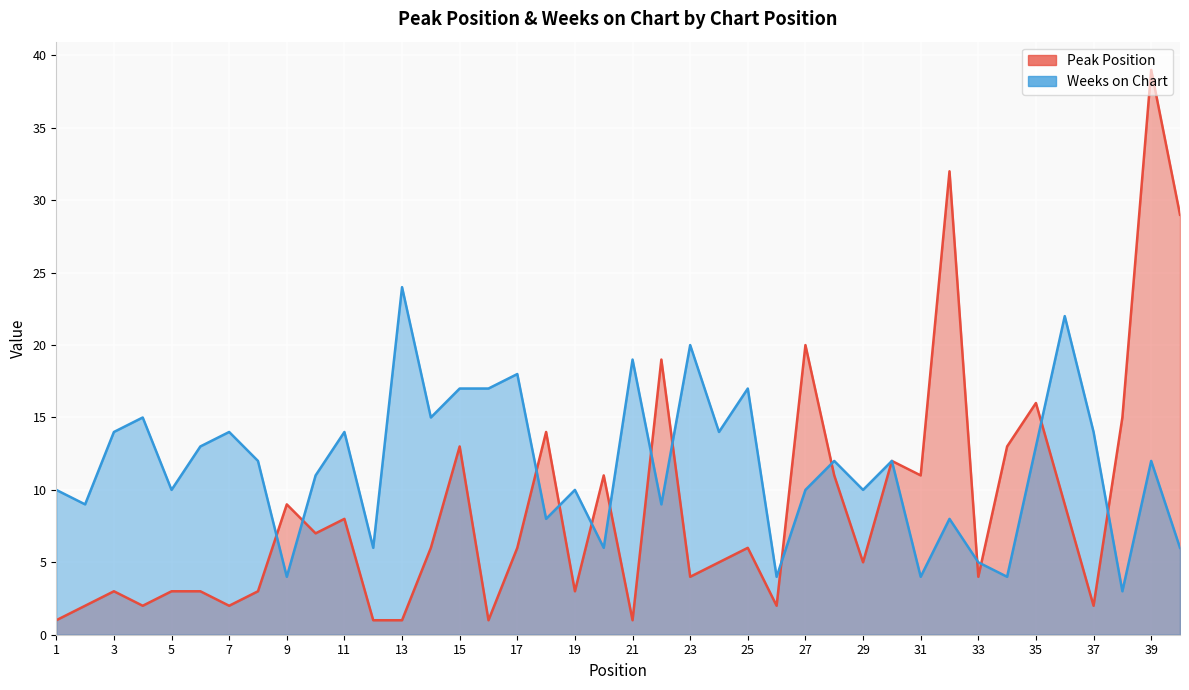

What is the sum of the Peak Position values at 37 and 29?

7